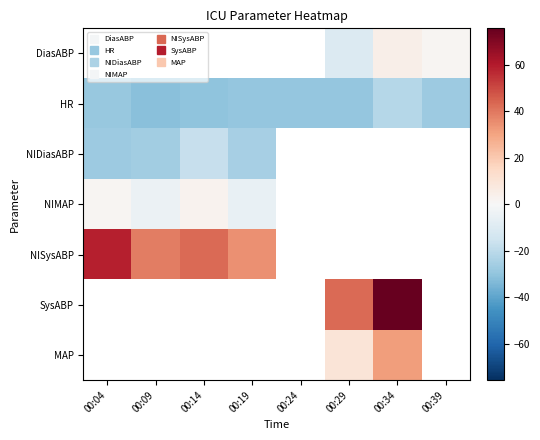

How many negative values does the NIDiasABP series have?

4